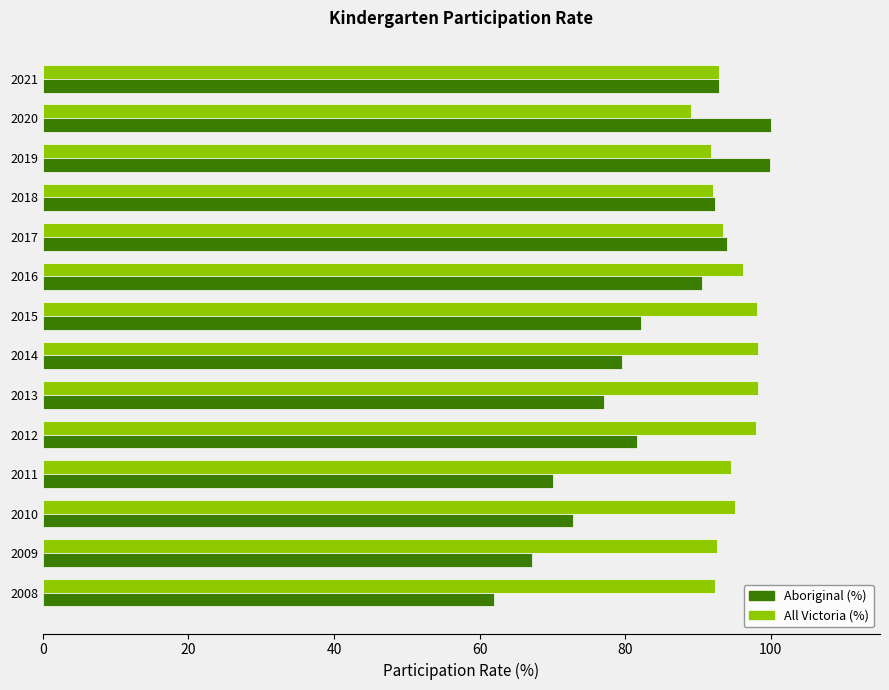

What is the spread (max minus min) of values at 2010?

22.3